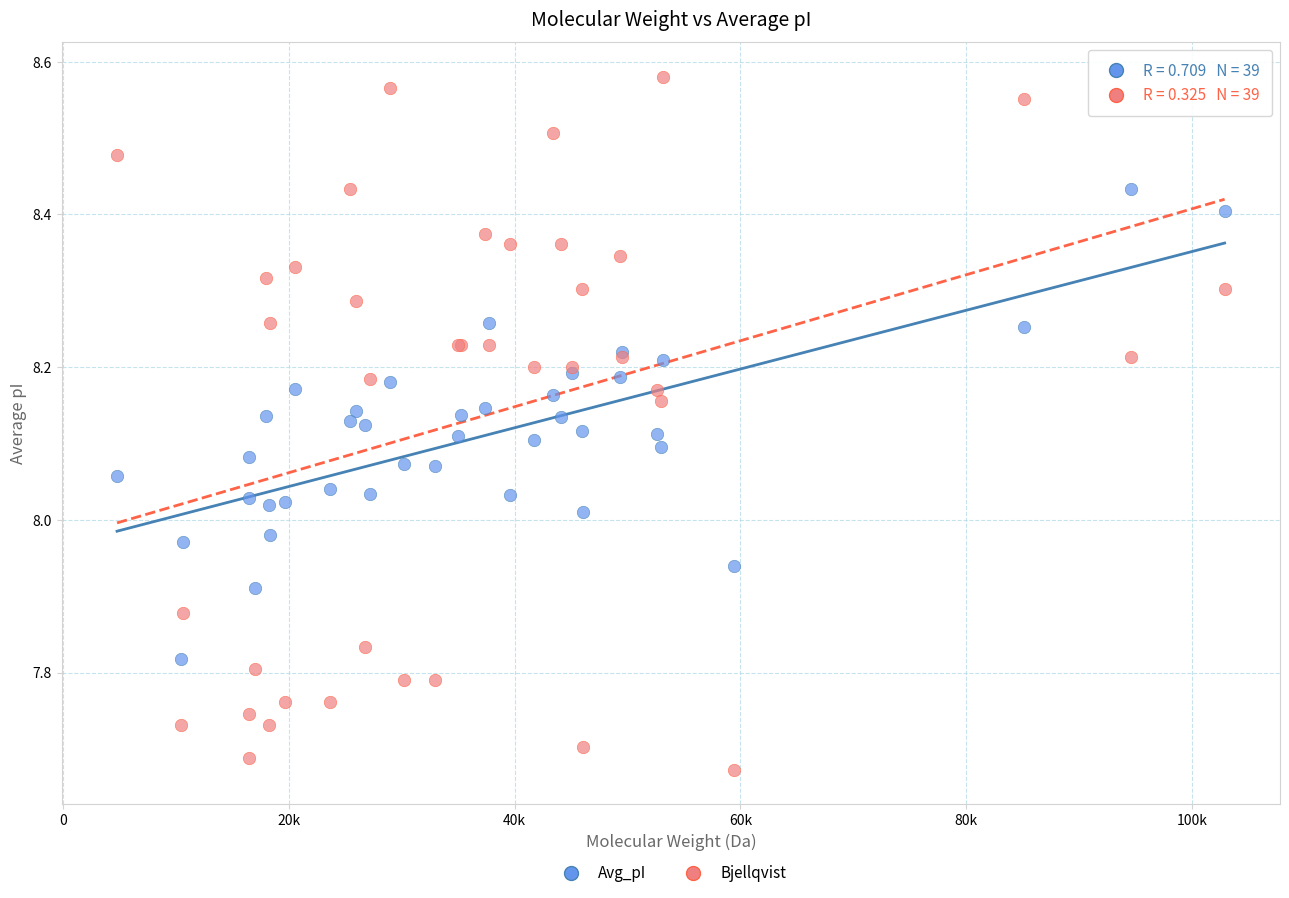

Which series has the widest spread of Y values?

Bjellqvist